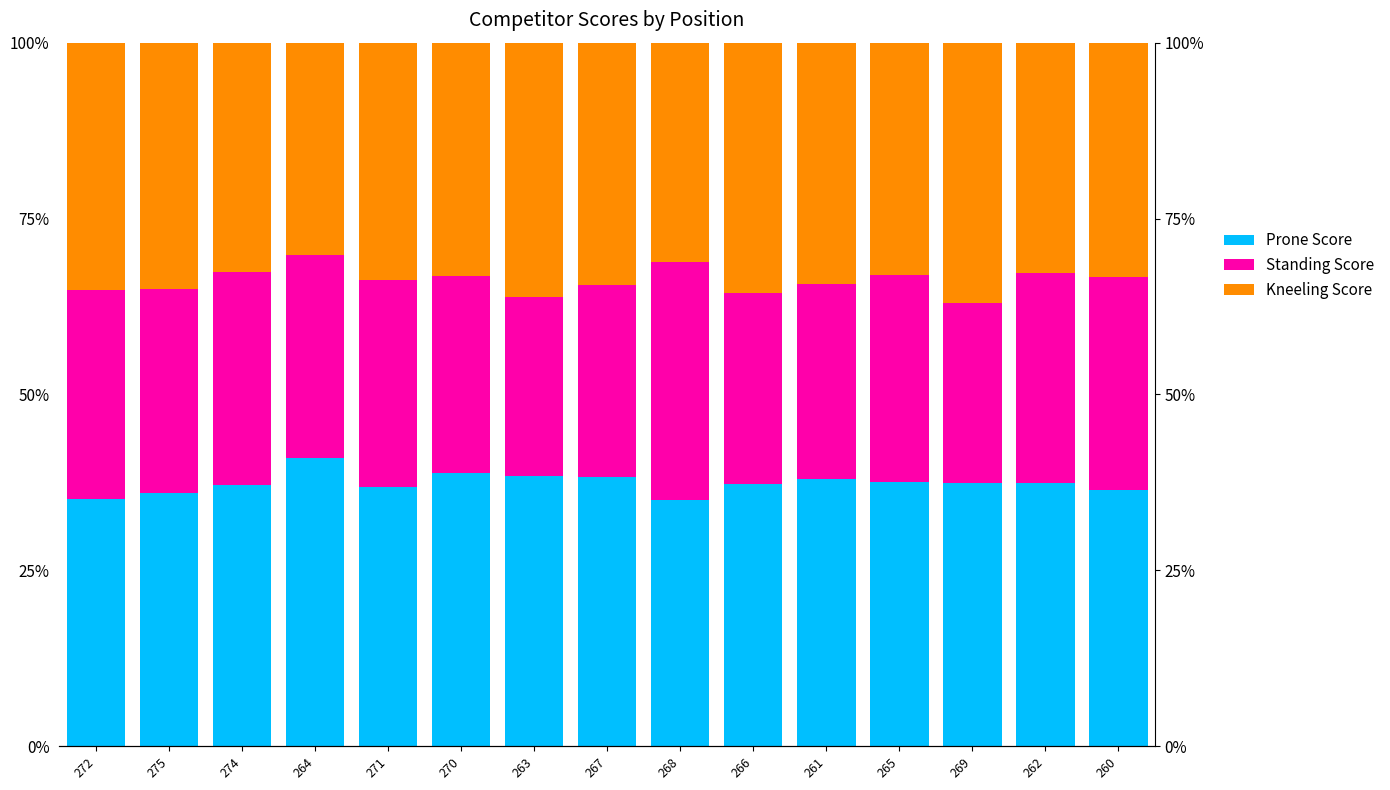

At which label is Standing Score closest to 29?

275